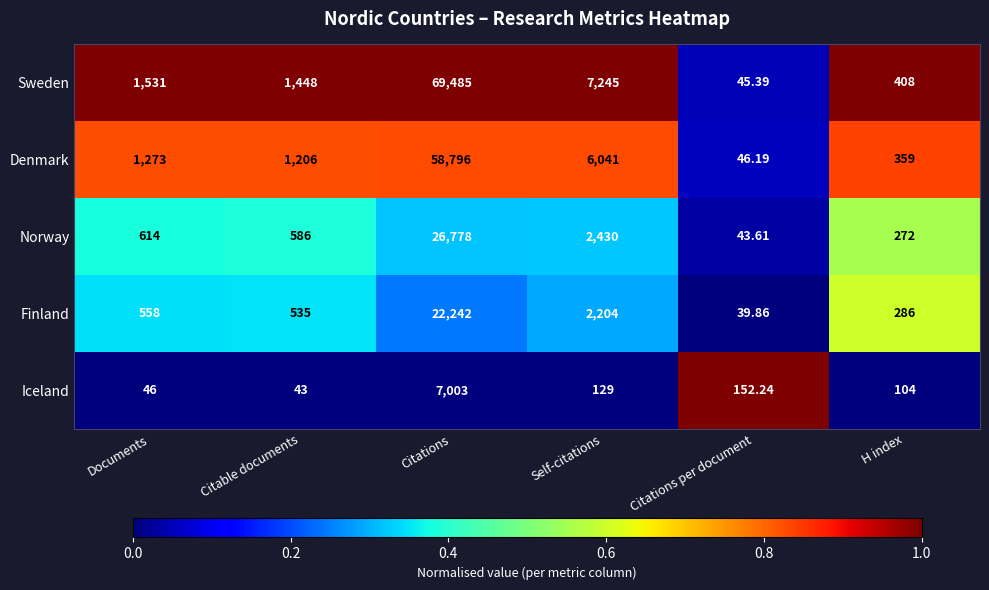

At Citable documents, list the series in order from largest to smallest.

Sweden, Denmark, Norway, Finland, Iceland